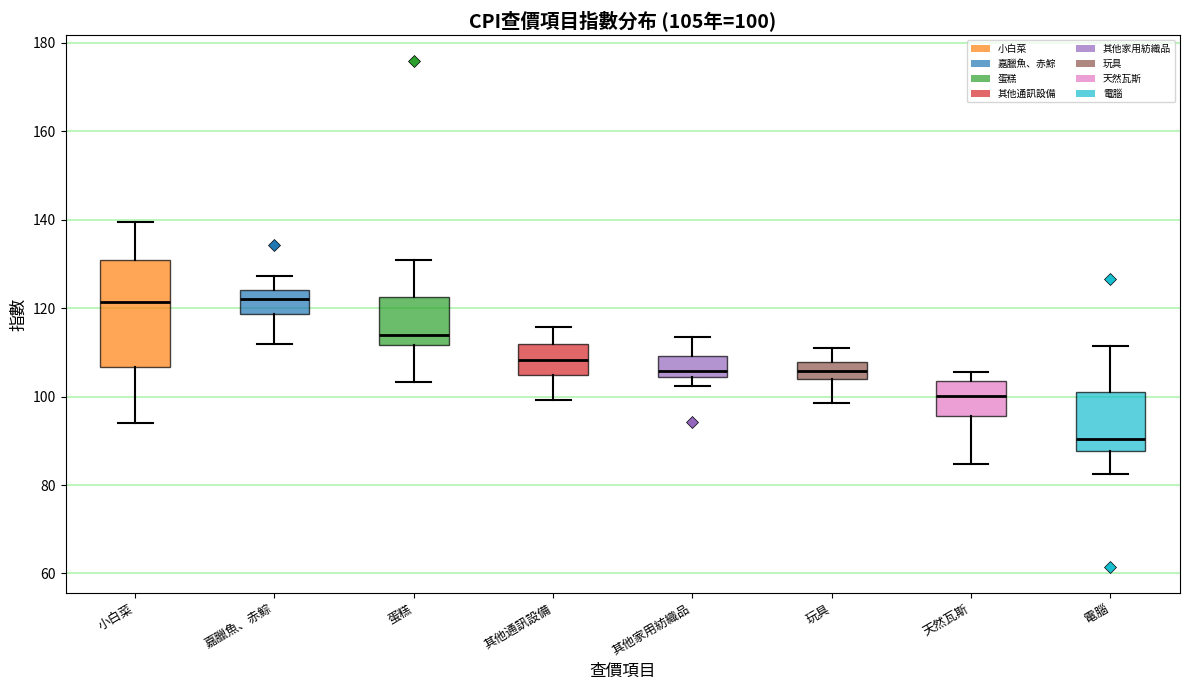

Comparing the boxes themselves (not the whiskers), which one is the tallest?

小白菜